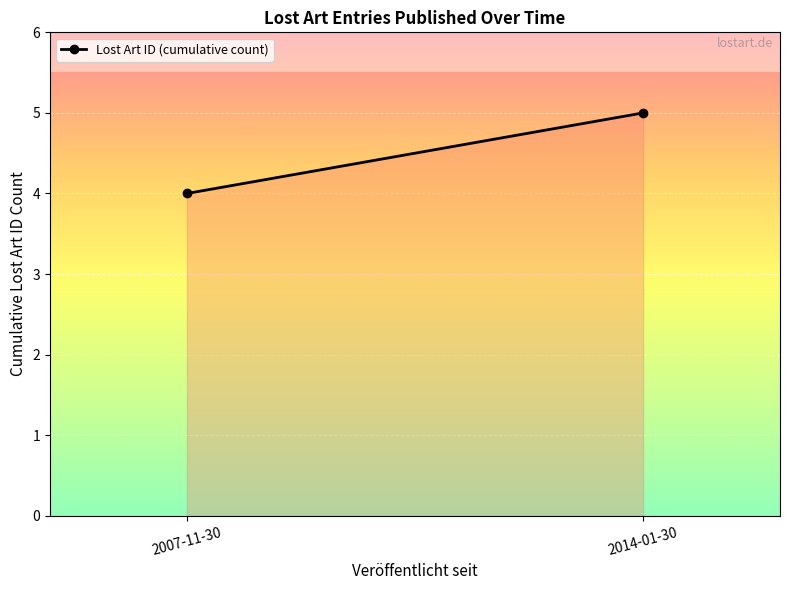

What position from the right is 2007-11-30?

2